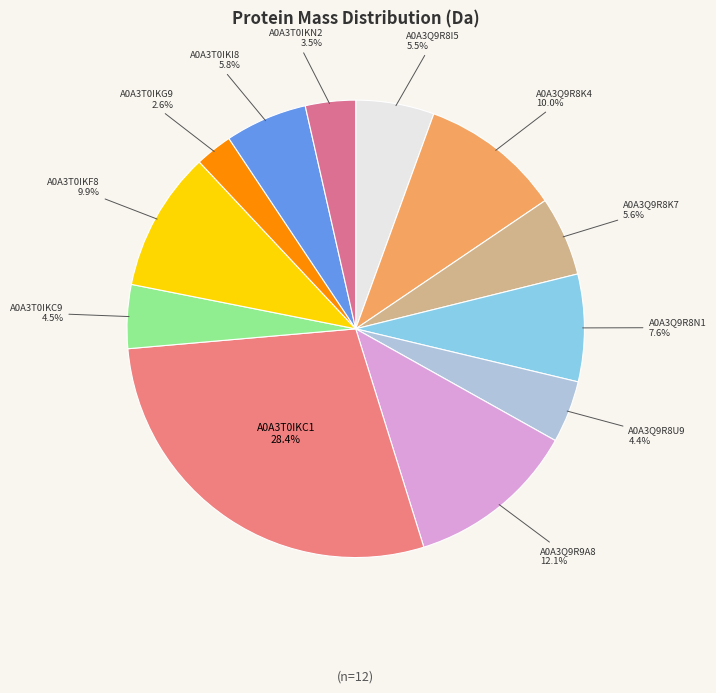

Count the number of slices in the pie.

12